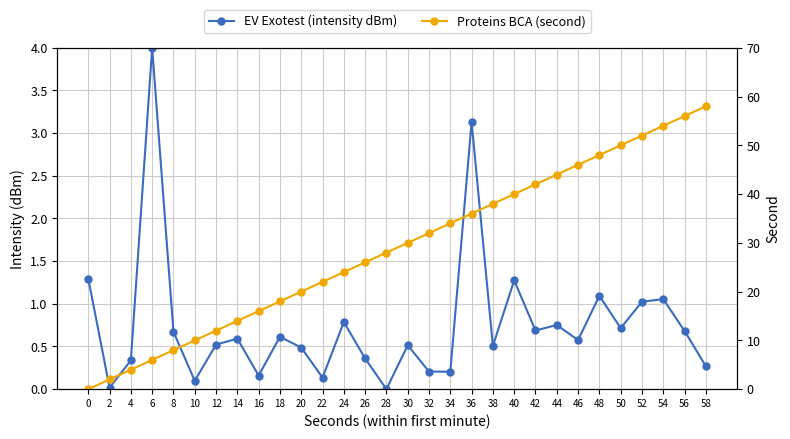

How many intersections are there between Proteins BCA (second) and EV Exotest (intensity dBm)?

1